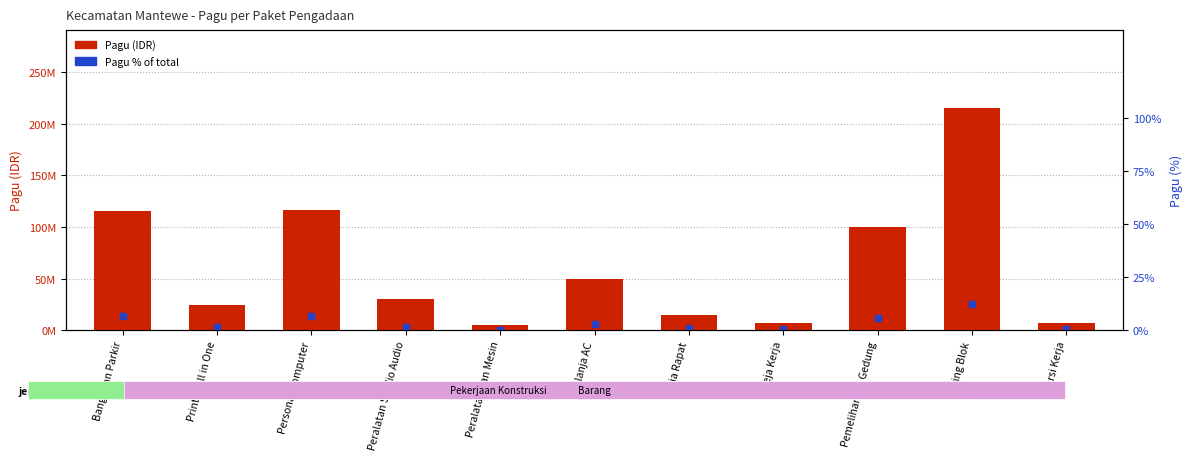

Between Peralatan Studio Audio and Pemeliharaan Gedung, which is larger?

Pemeliharaan Gedung